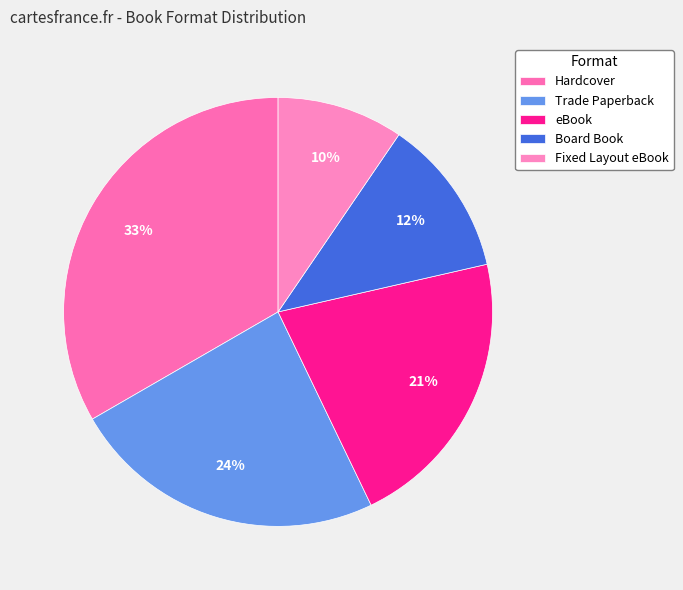

True or false: Board Book accounts for 24% of the total.

False